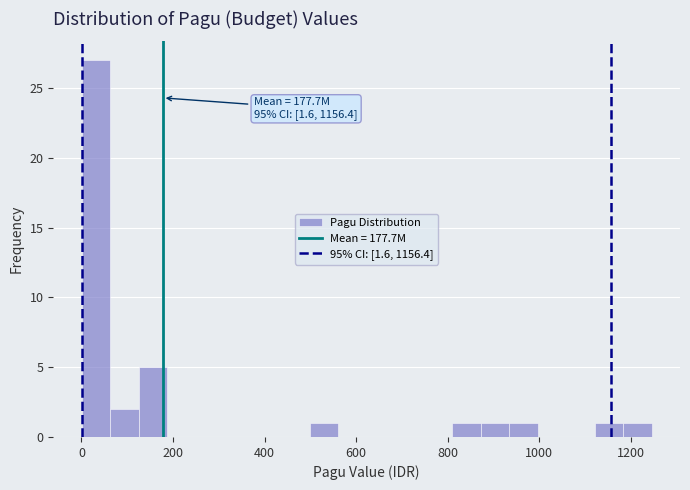

Around what value on the x-axis is the tallest bar? Give the approximate position of its centre, as read against the axis.

40